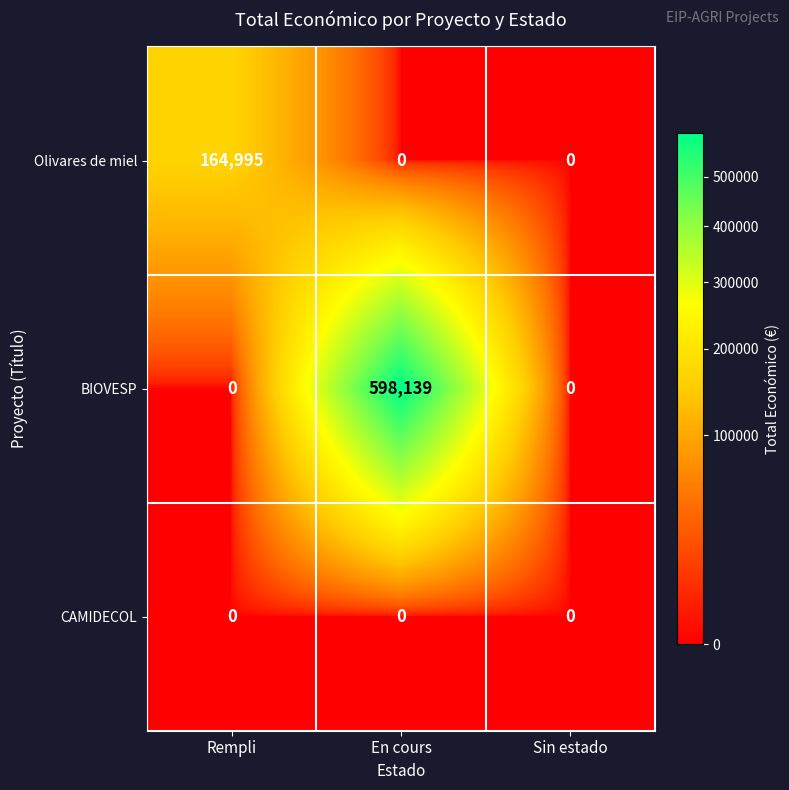

Which series has the largest range (max minus min)?

BIOVESP